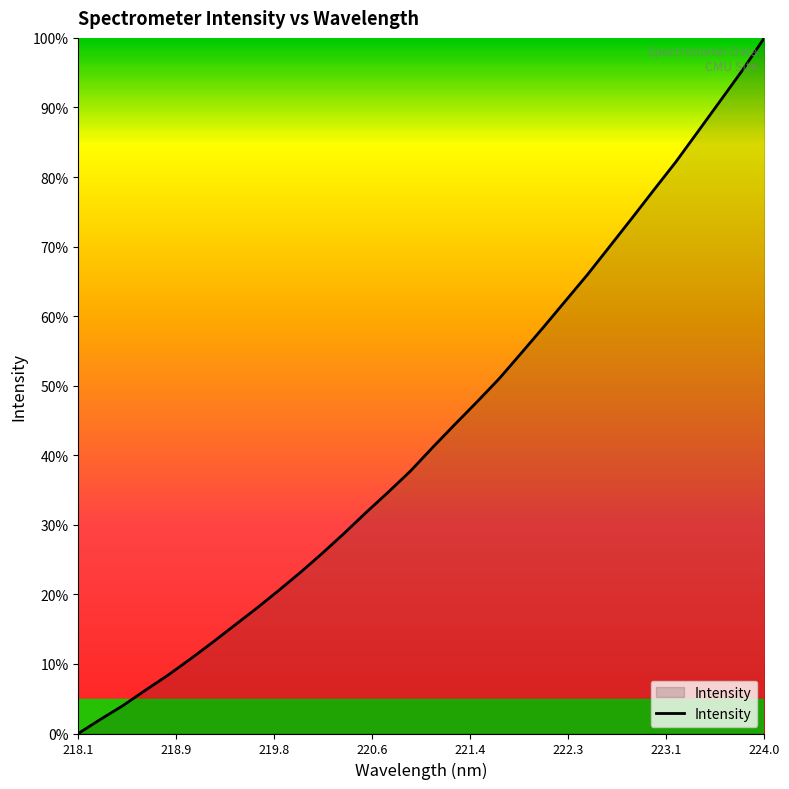

What is the greatest value displayed?

100.0